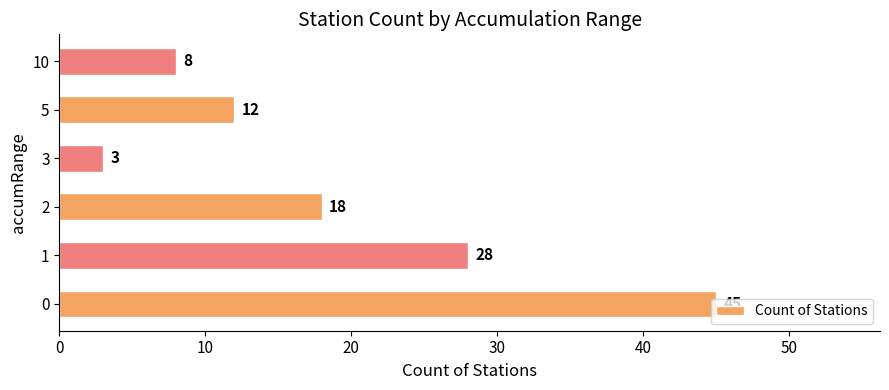

What is the change in value from 3 to 5?

+9